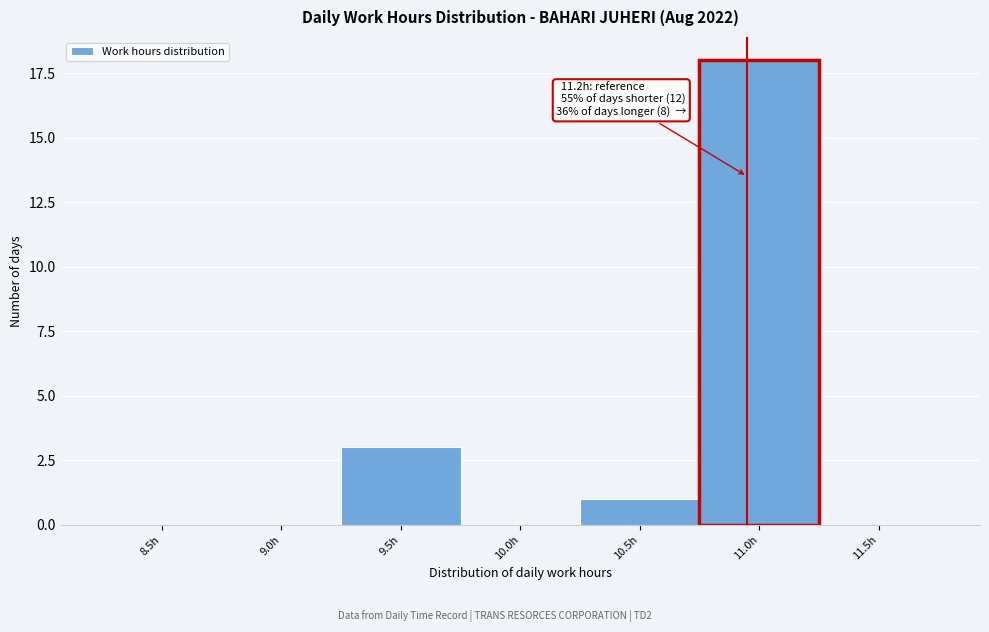

Reading right to left, what are all the values shown in this chart?

11.5h=0	11.0h=18	10.5h=1	10.0h=0	9.5h=3	9.0h=0	8.5h=0